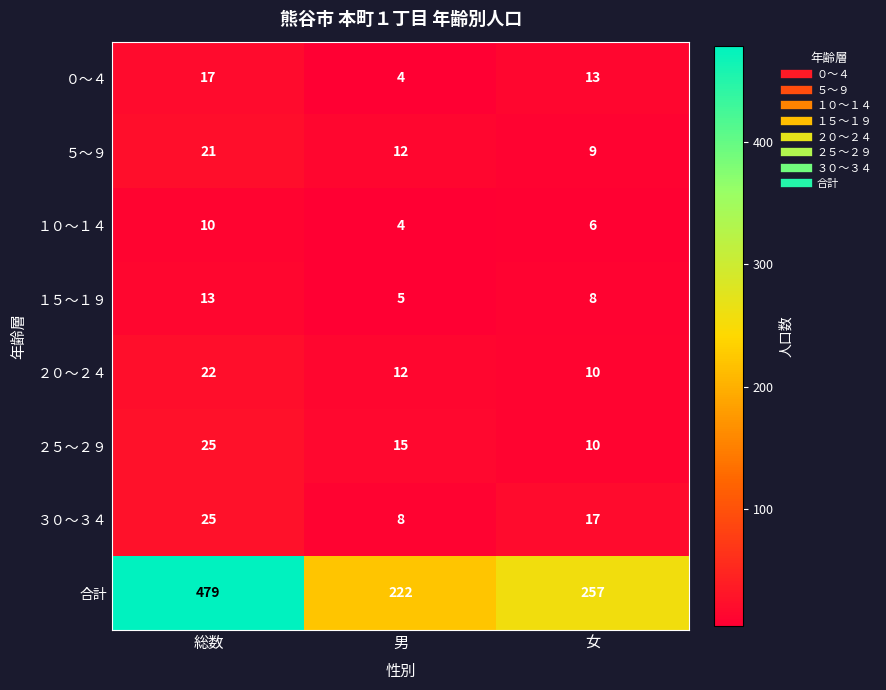

List the labels in order of １５～１９ value, largest first.

総数, 女, 男